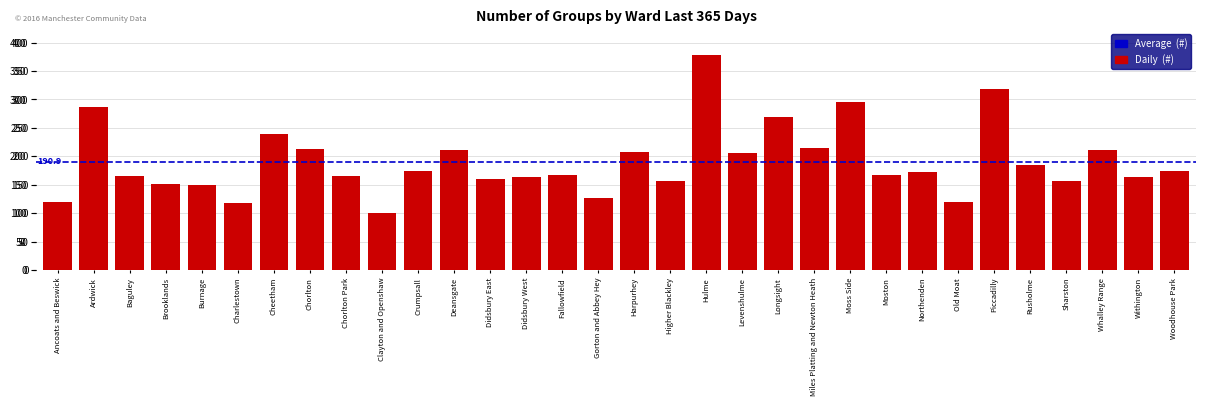

Is it true that the value at Moston is 168?

True